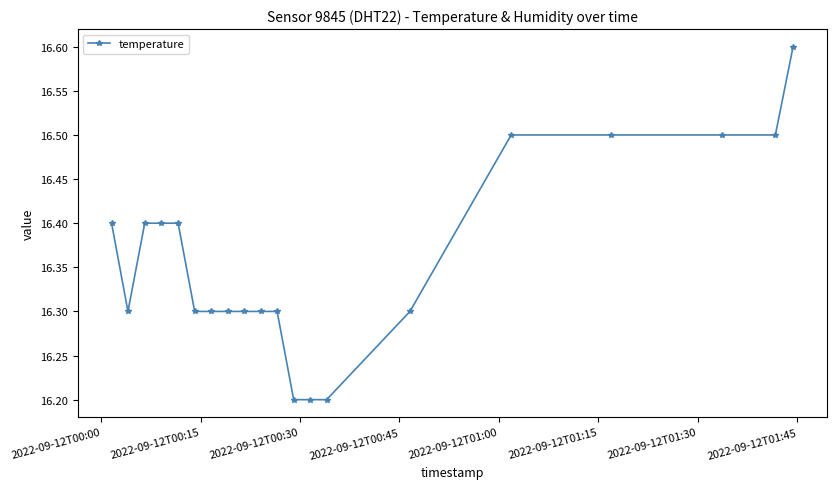

How many values are between 16 and 17?

20